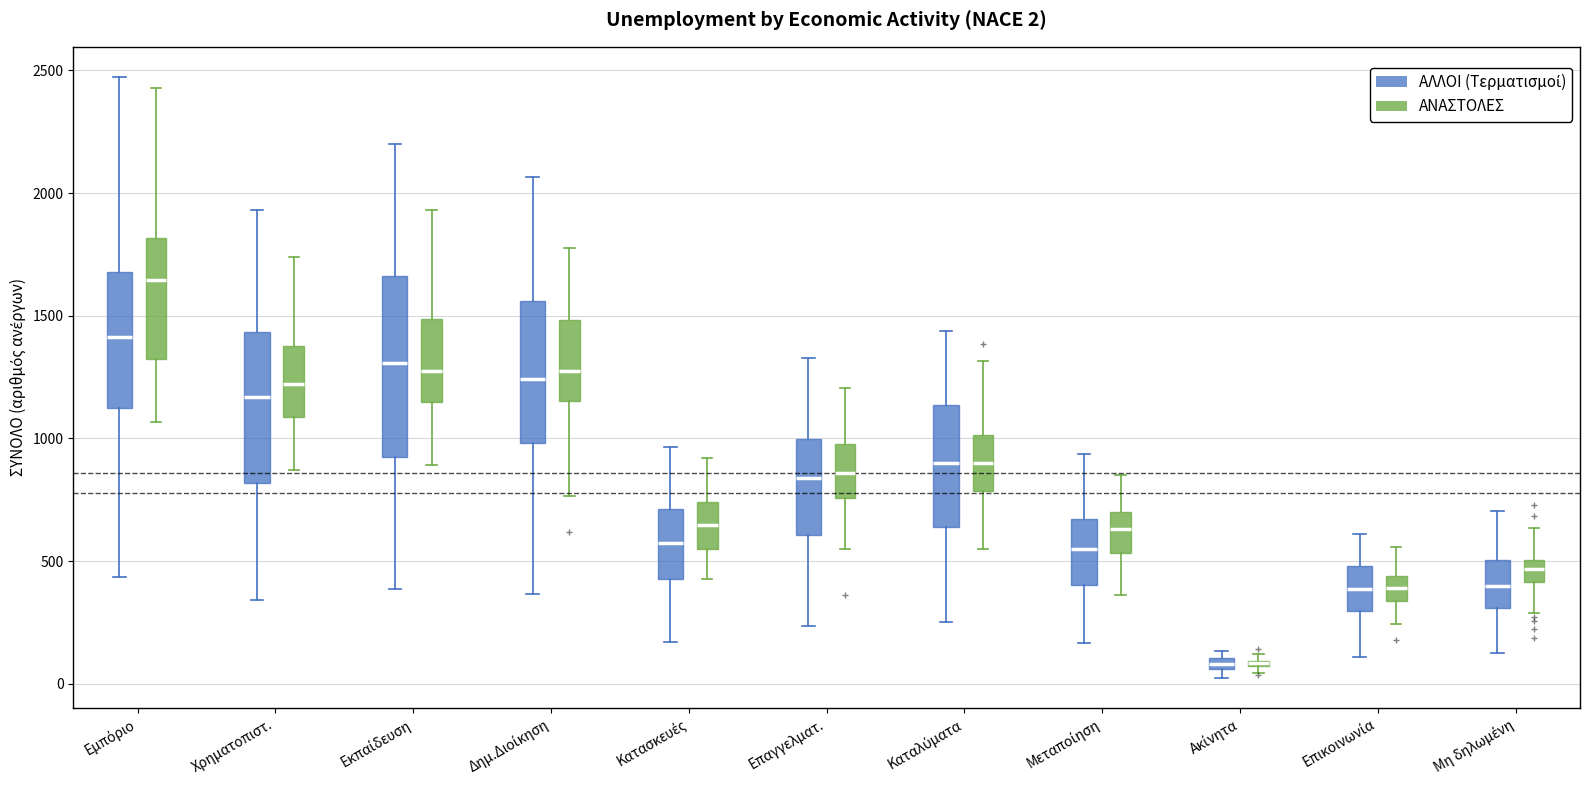

Which box is the tallest, from its lower edge to its upper edge?

Εκπαίδευση (ΑΛΛΟΙ (Τερματισμοί))